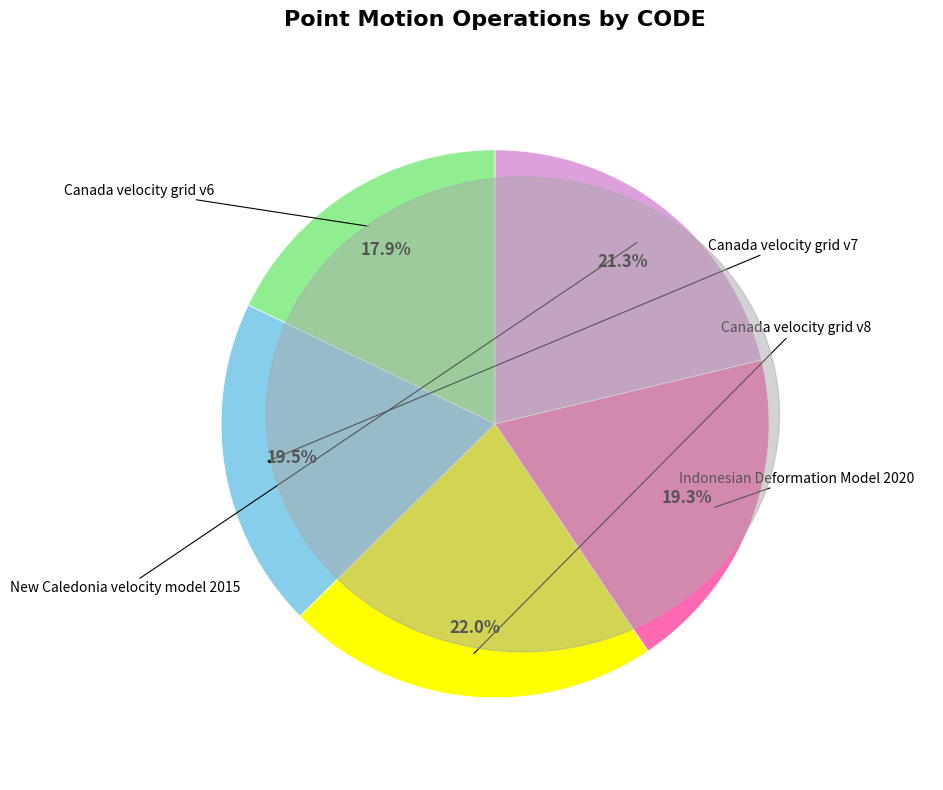

Which has a higher value, New Caledonia velocity model 2015 or Indonesian Deformation Model 2020?

New Caledonia velocity model 2015